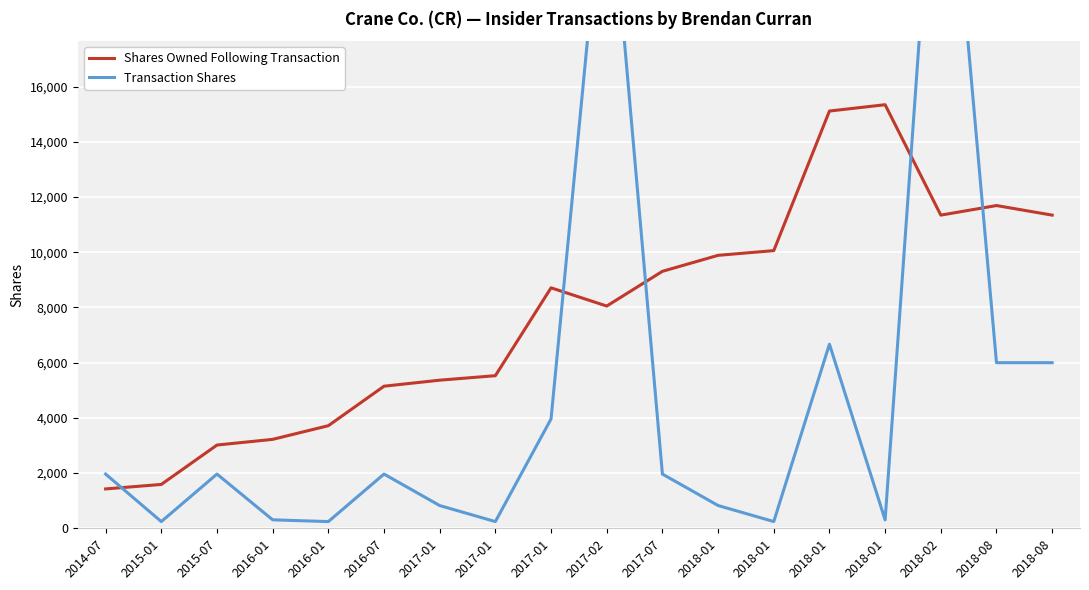

What is the sum of the Transaction Shares values at 2018-01 and 2018-08?

12670